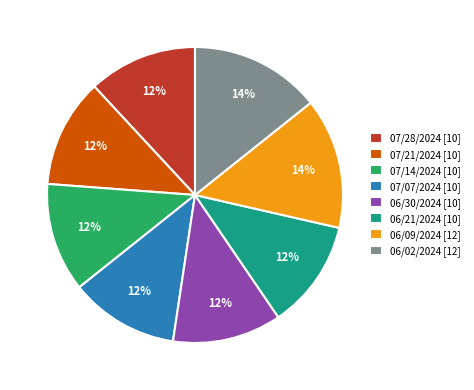

Approximately how many times larger is the value at 06/21/2024 [10] compared to 06/30/2024 [10]?

1.0